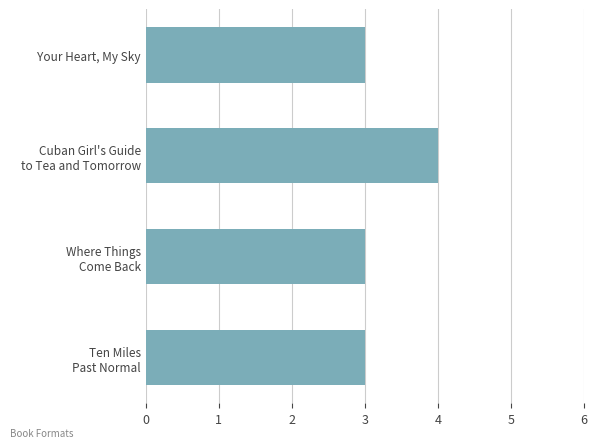

How many bars are there in total?

4